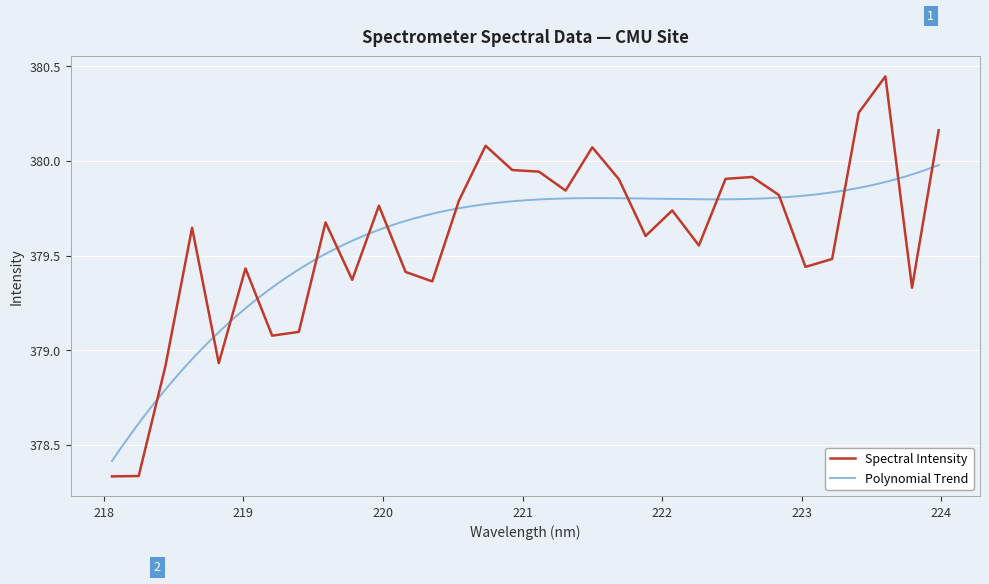

Where is the data nearest to the value 379?

218.8244